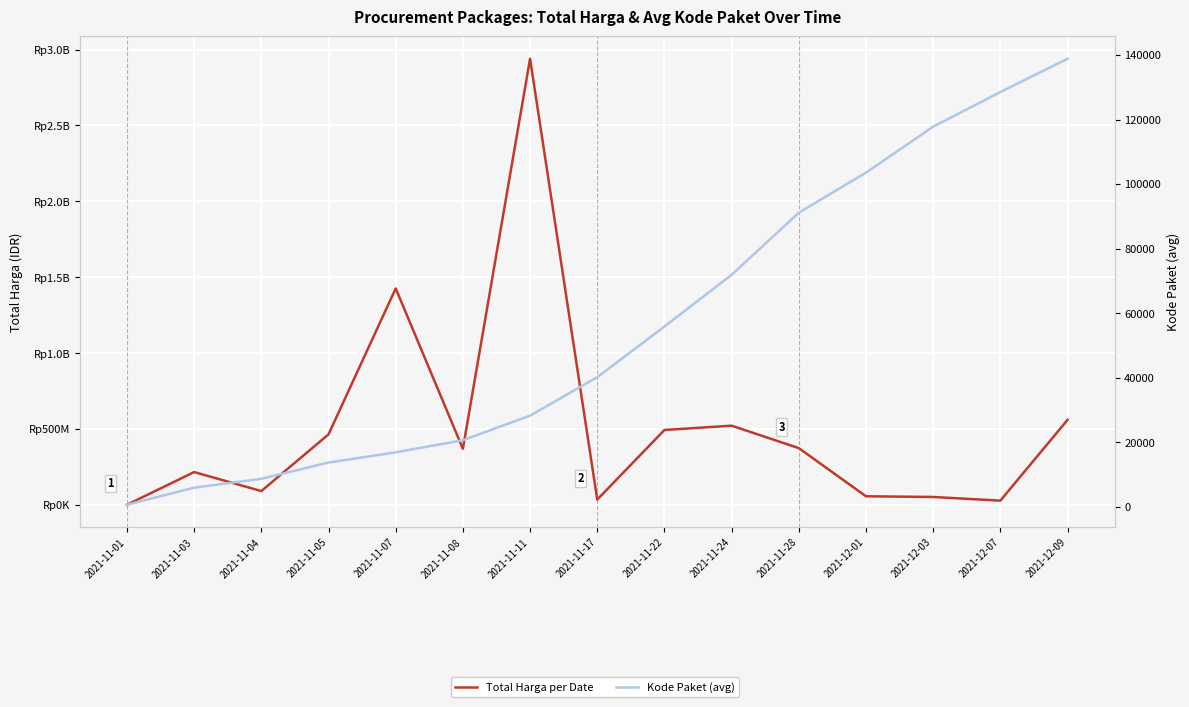

Reading left to right, extract all data points from this chart.

Total Harga per Date: 2021-11-01=333600	2021-11-03=215661270	2021-11-04=90672075	2021-11-05=464002100	2021-11-07=1425867900	2021-11-08=369116800	2021-11-11=2939533240	2021-11-17=34292000	2021-11-22=493000000	2021-11-24=521459200	2021-11-28=373404000	2021-12-01=56152800	2021-12-03=51601000	2021-12-07=27412000	2021-12-09=559971000
Kode Paket (avg): 2021-11-01=570	2021-11-03=5866	2021-11-04=8615	2021-11-05=13652	2021-11-07=16823	2021-11-08=20576	2021-11-11=28196	2021-11-17=40112	2021-11-22=55826	2021-11-24=71874	2021-11-28=91101	2021-12-01=103541	2021-12-03=117783	2021-12-07=128516	2021-12-09=138847